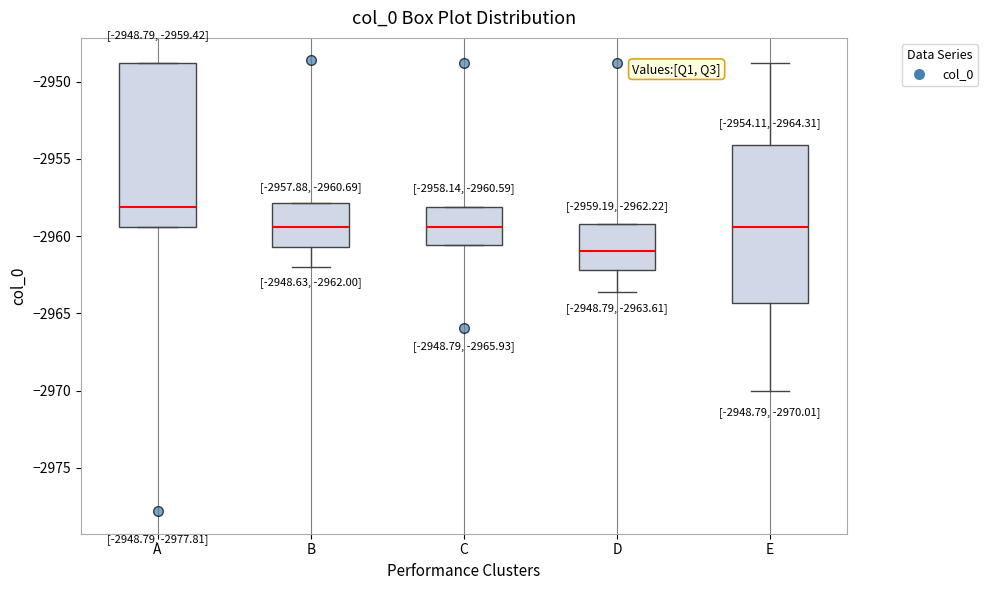

Which box has the lowest median line?

D